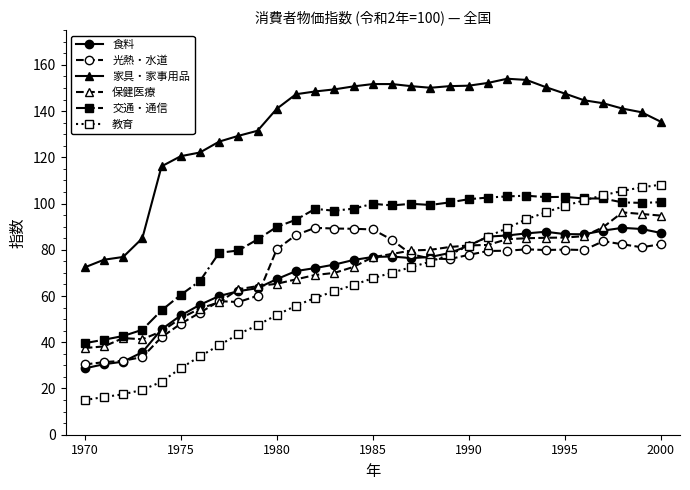

What is the lowest value of the 交通・通信 series?

39.6